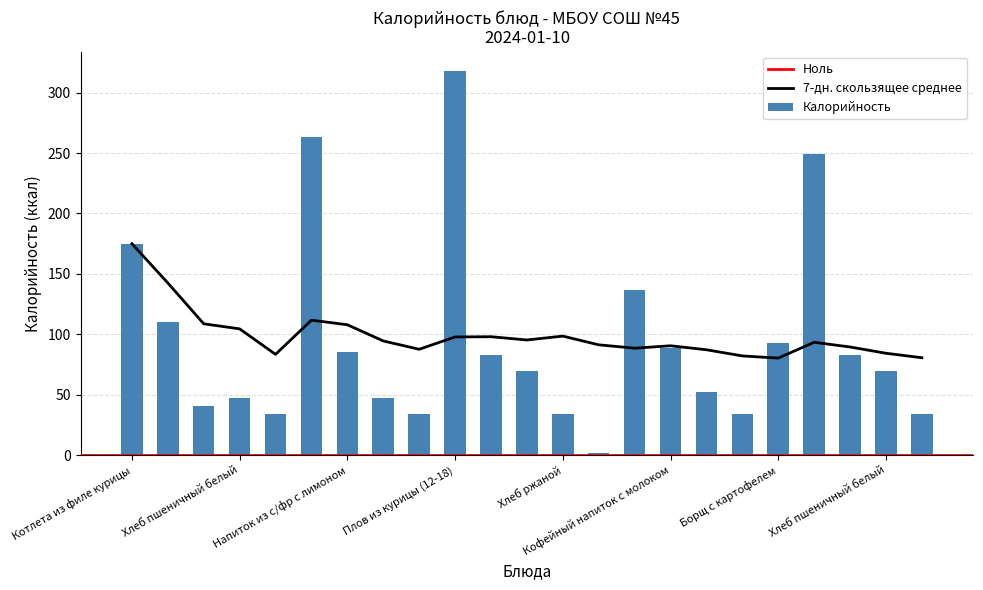

The 7 Day Moving Average series shows 188.6 at Чай Русский. True or false?

False